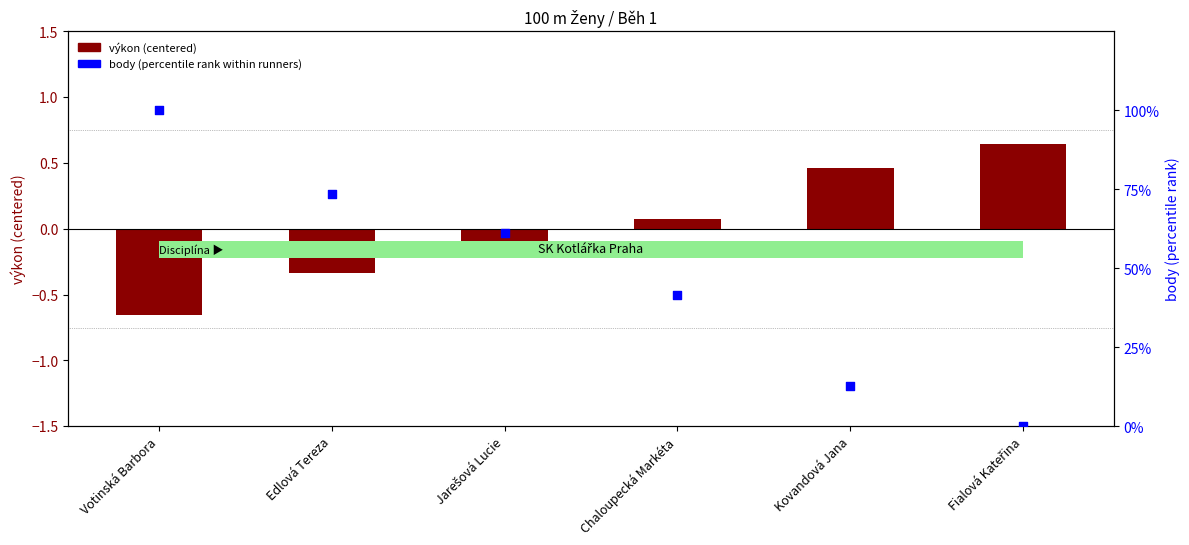

What is the total value across all series at Jarešová Lucie?

61.1